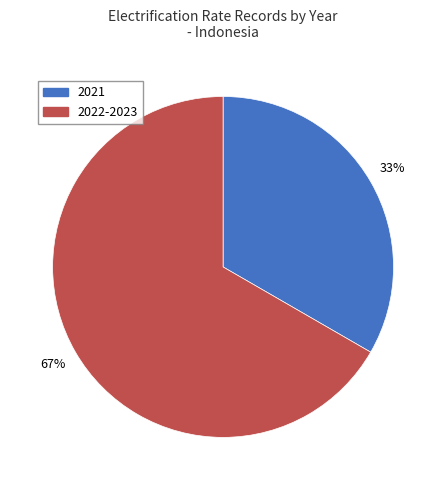

Rank the categories by value from highest to lowest.

2022-2023, 2021